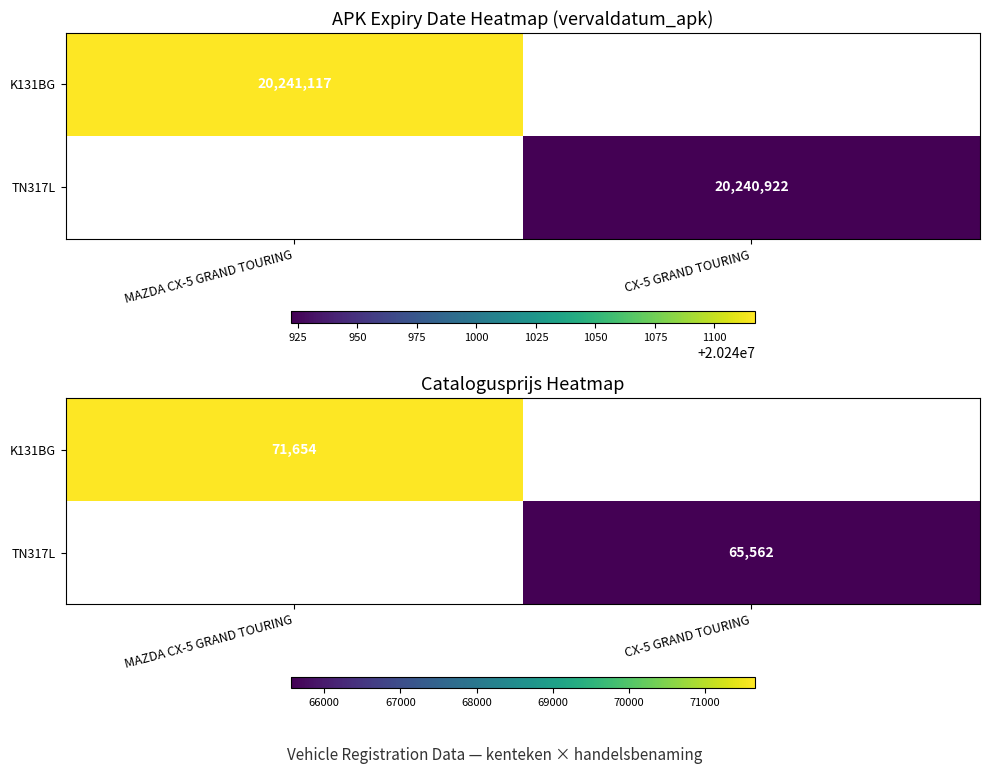

At which category does the chart reach its peak across all series?

MAZDA CX-5 GRAND TOURING